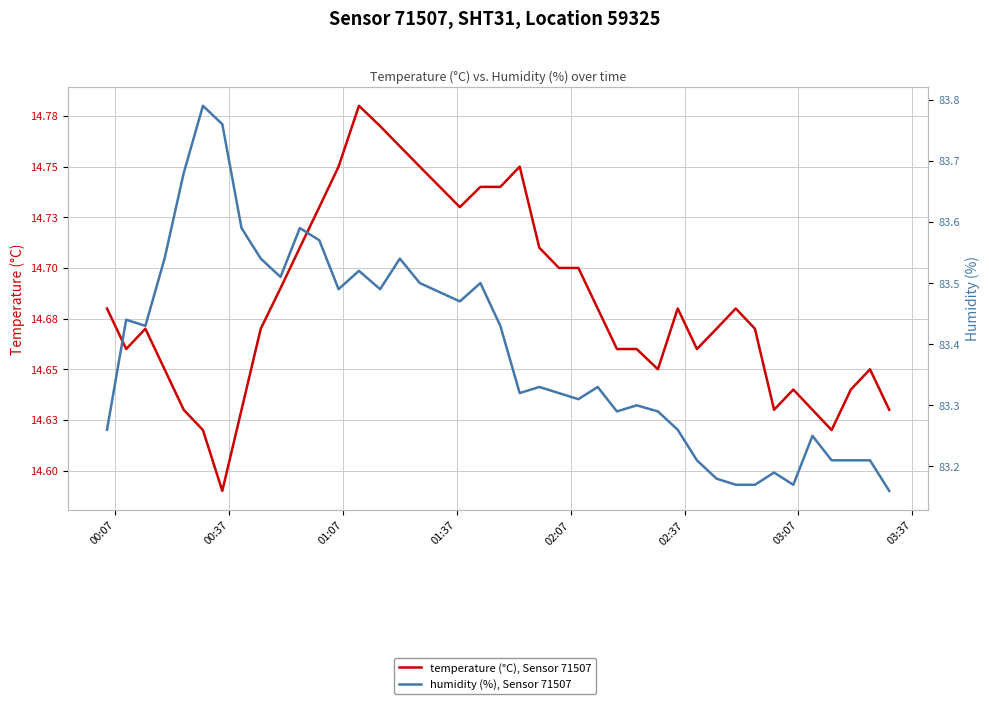

True or false: humidity (%), Sensor 71507 and temperature (°C), Sensor 71507 intersect in this chart.

False